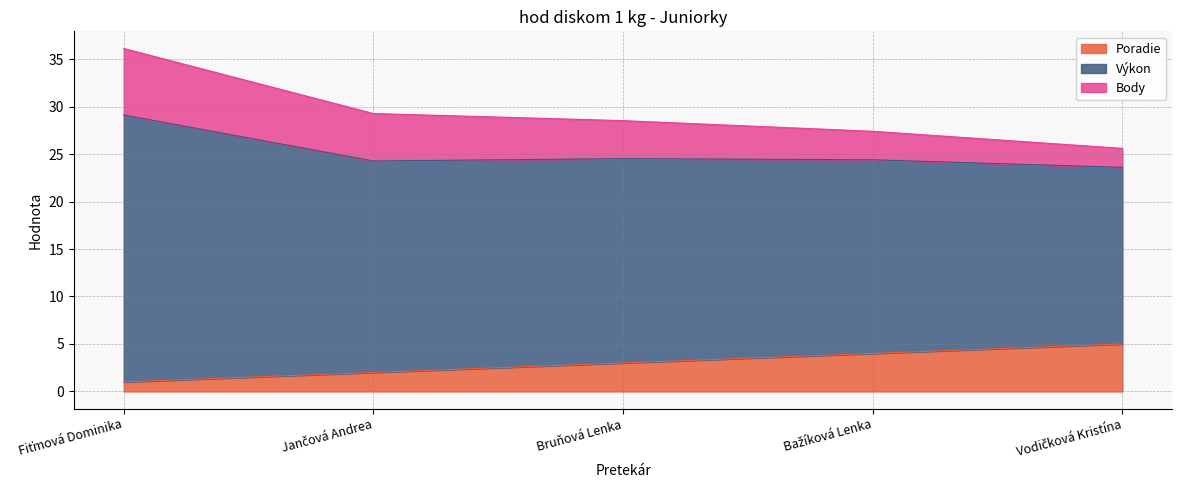

At which category does the chart reach its minimum across all series?

Fiťmová Dominika